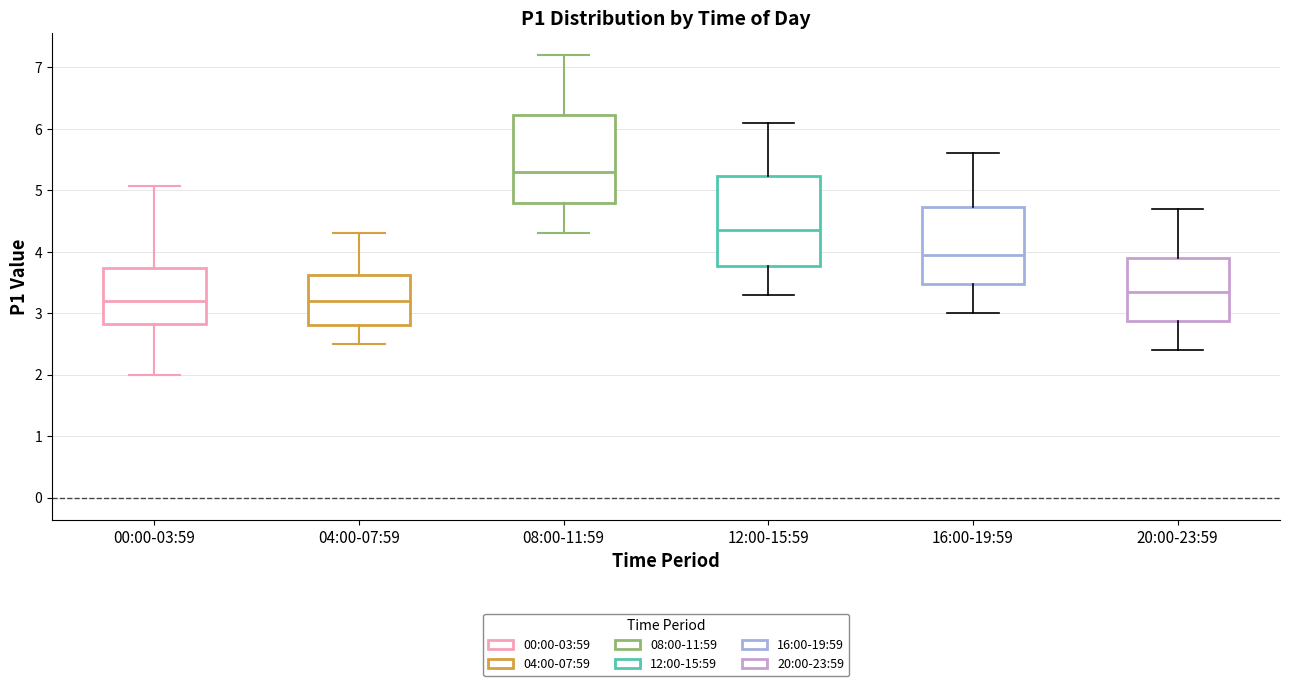

Where does the median line of the box for 00:00-03:59 sit on the y-axis? The values are not printed on the chart, so give them approximately, as read against the axis.

3.2